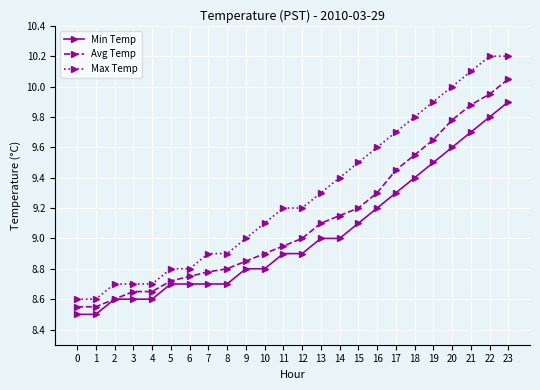

True or false: Avg Temp has a value of 8.6 at 0.

True